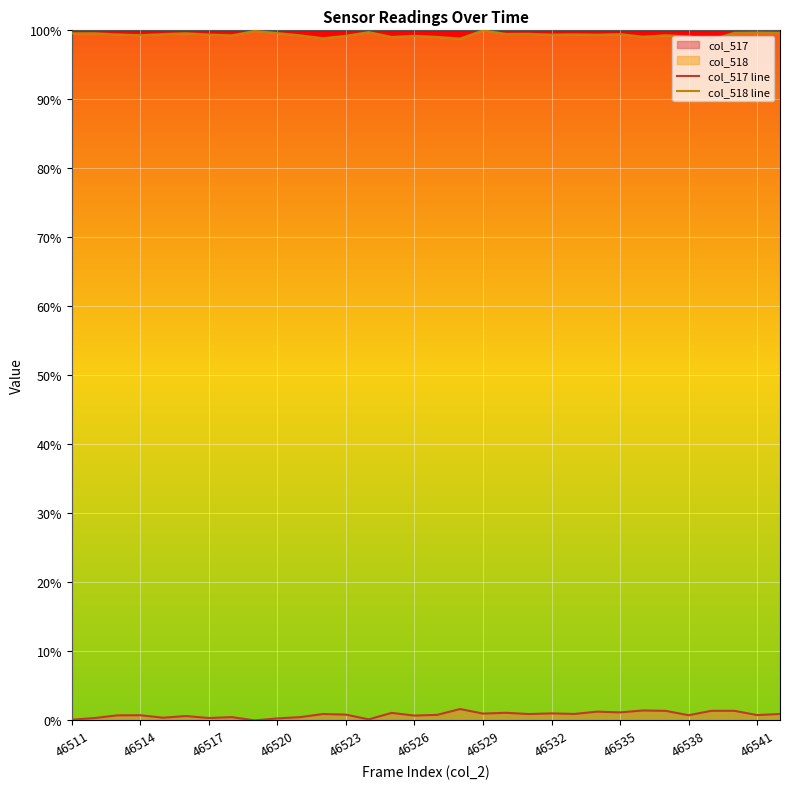

What is the sum of the col_518 line values at 15 and 46535?

2.0